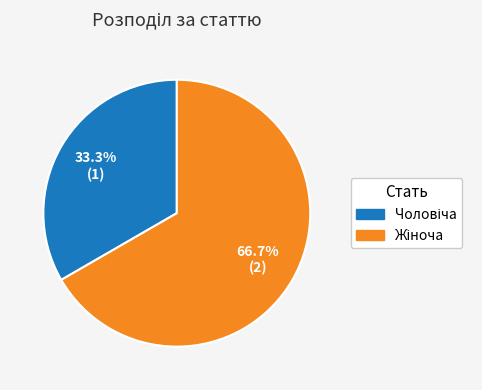

Is there any slice that represents more than half of the pie?

Yes